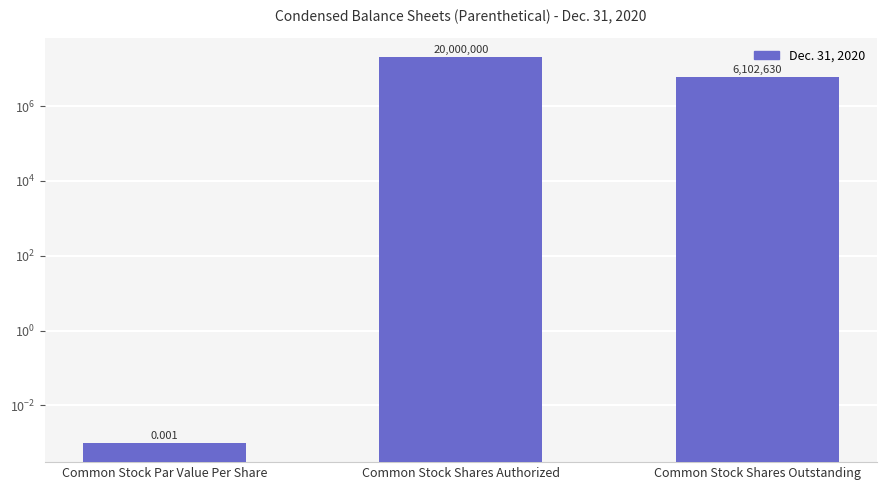

Rank the categories by value from lowest to highest.

Common Stock Par Value Per Share, Common Stock Shares Outstanding, Common Stock Shares Authorized